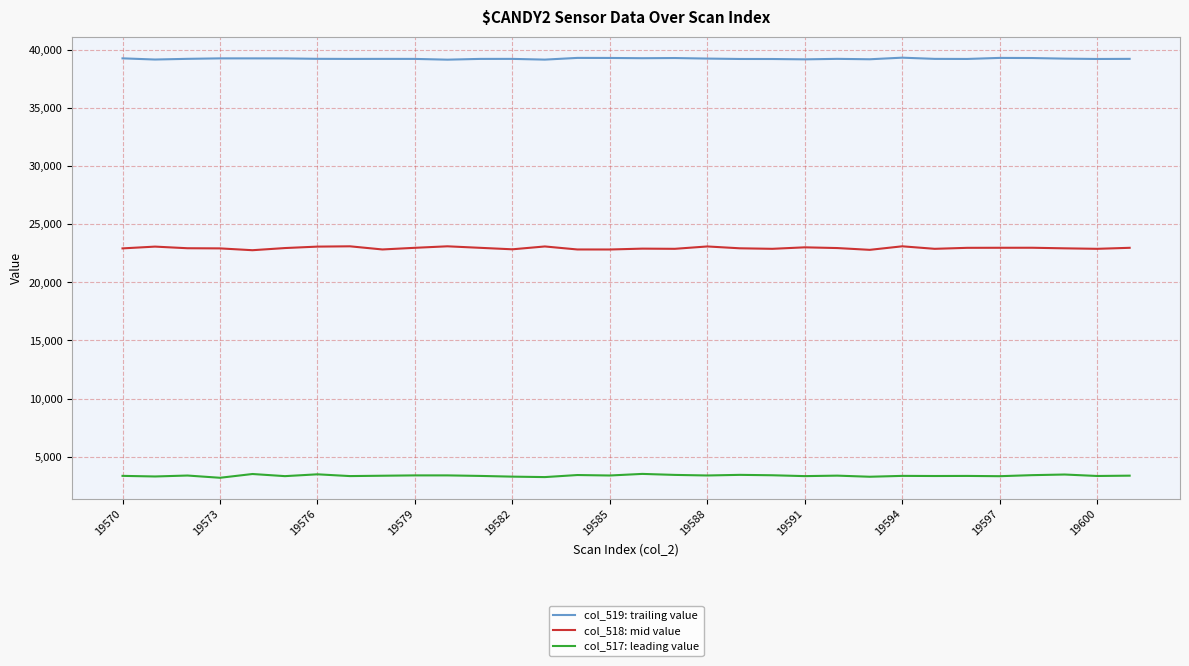

Rank the series by their average value, from highest to lowest.

col_519: trailing value, col_518: mid value, col_517: leading value